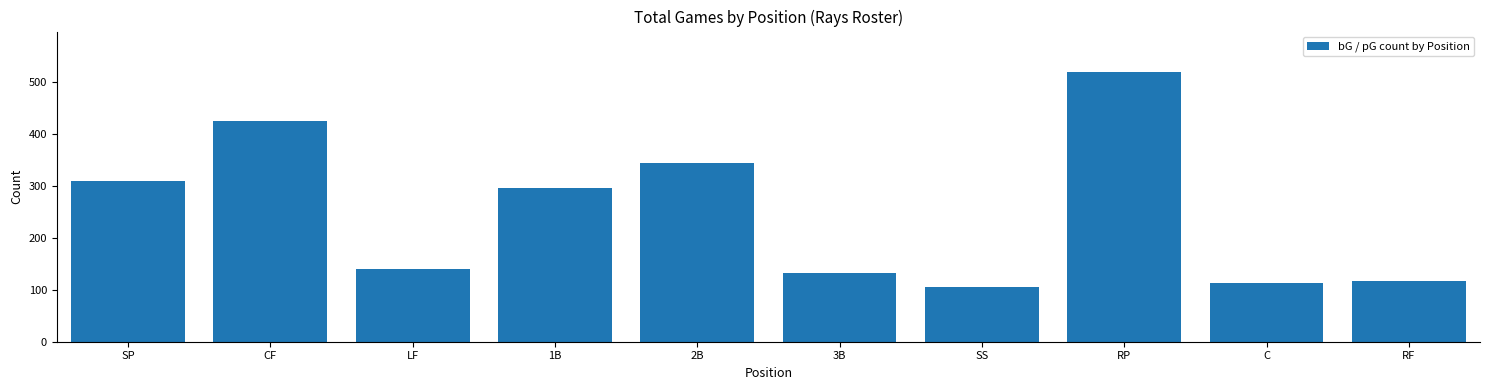

What is the greatest value displayed?

520